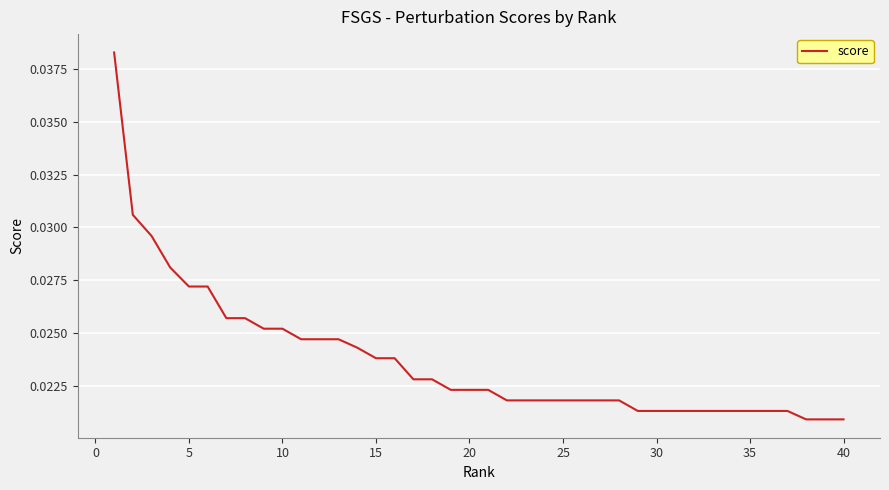

Does the chart display data point markers on the line(s)?

No